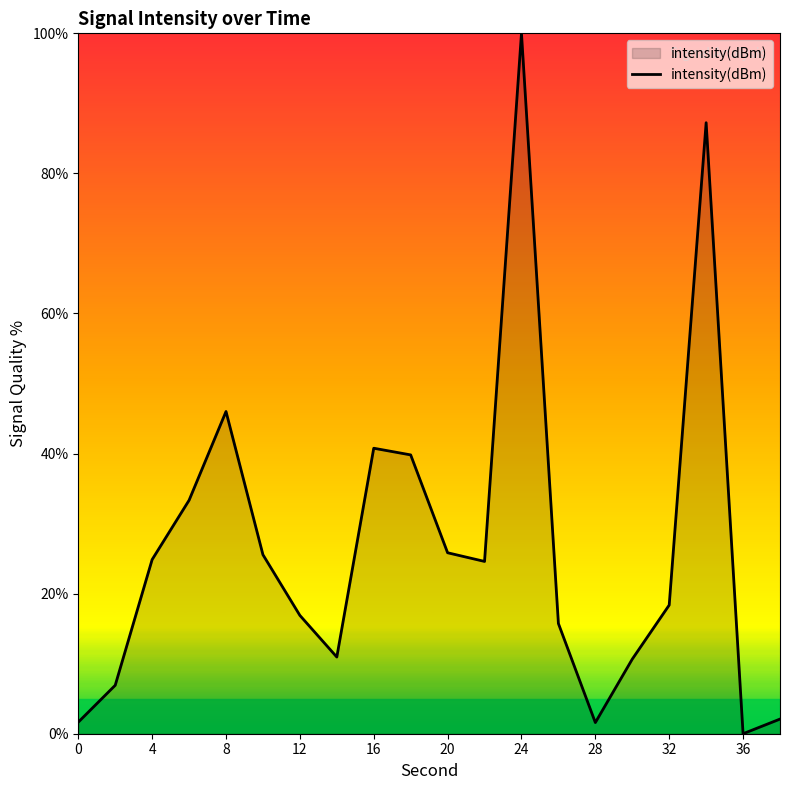

What is the maximum value shown in the chart?

100.0